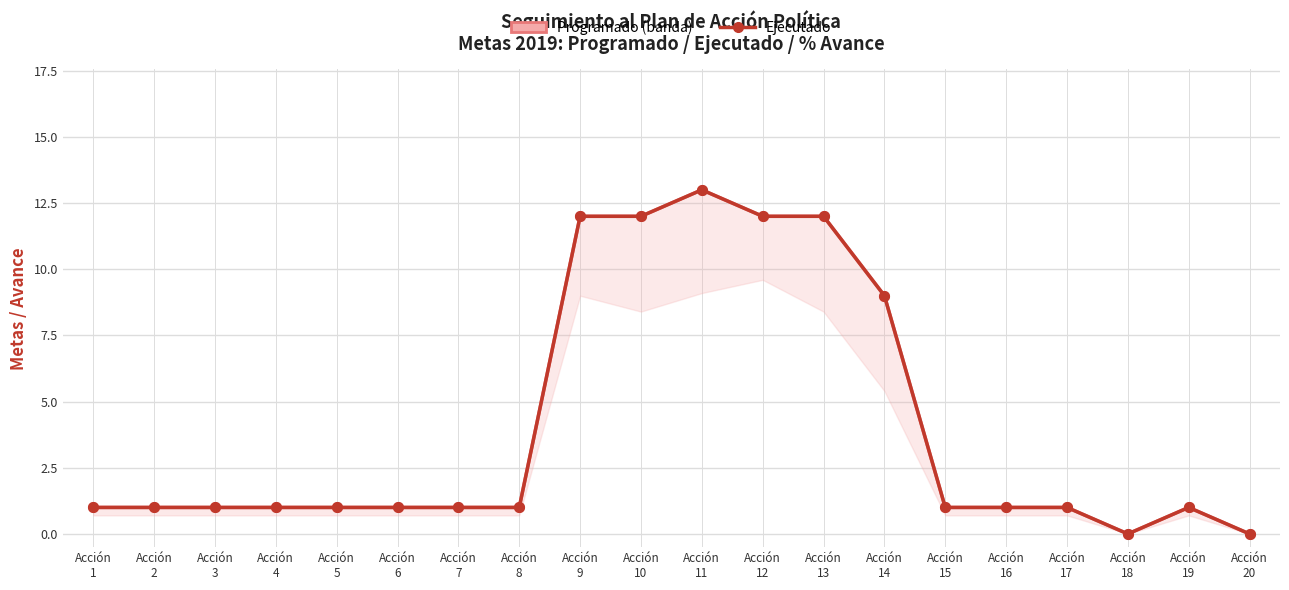

What is the difference between the second highest and second lowest values in the Programado series?

12